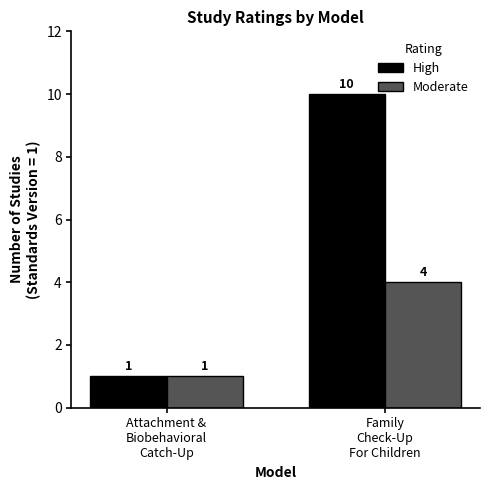

Is the value of High at Family
Check-Up
For Children greater than the value of Moderate at Attachment &
Biobehavioral
Catch-Up?

Yes